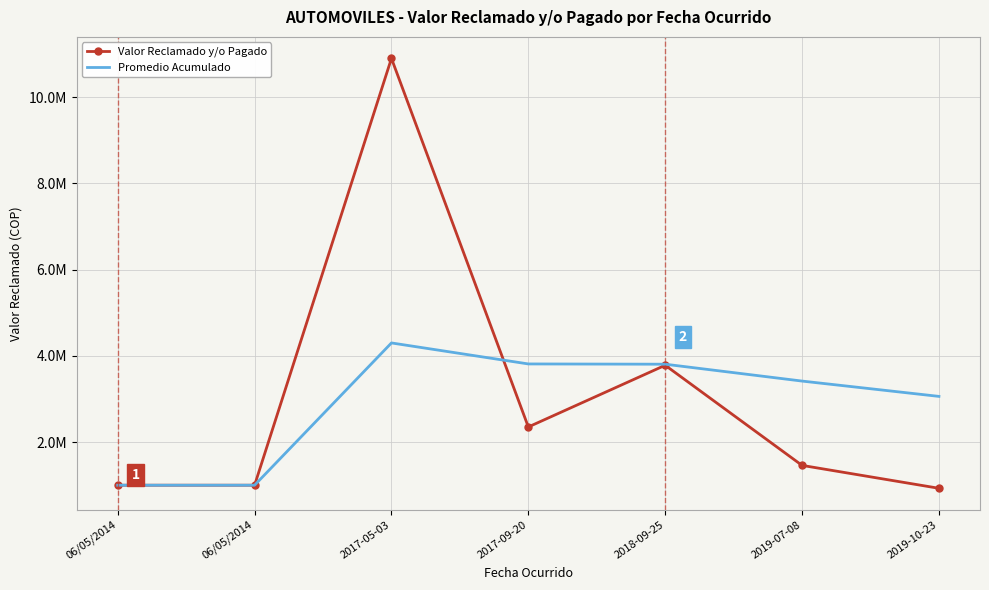

At which label is Valor Reclamado y/o Pagado closest to 5914387?

2018-09-25